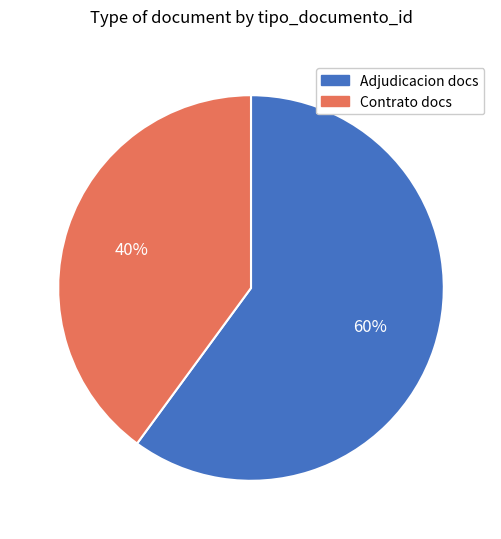

What is the ratio of the value at Contrato docs to the value at Adjudicacion docs?

0.7